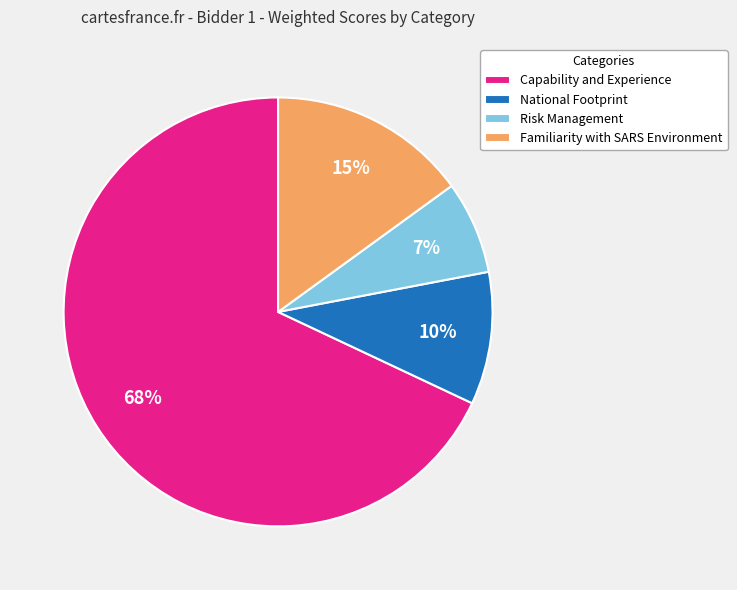

Which slice is the smallest?

Risk Management